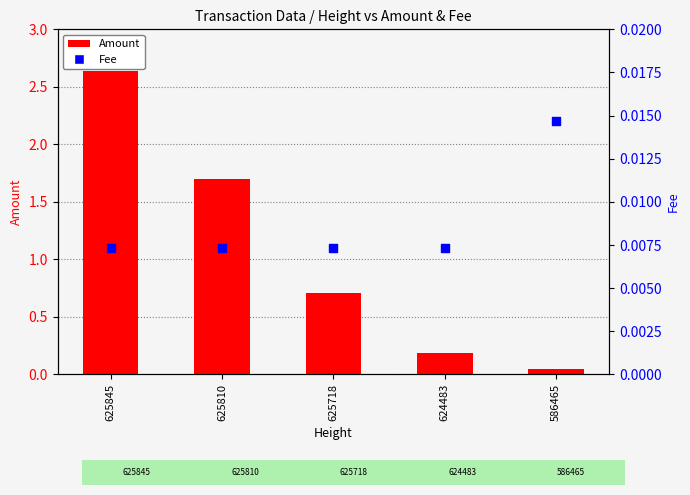

At which category is the sum across all series the highest?

625845